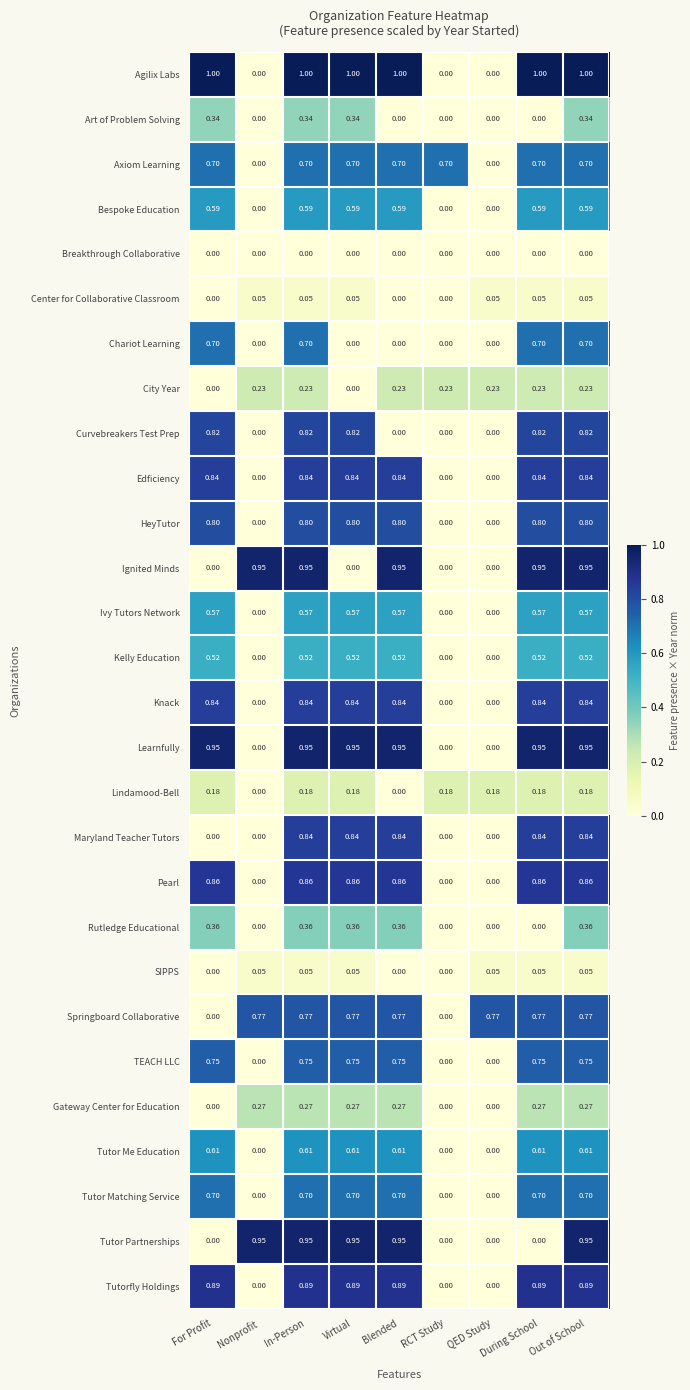

Between Blended and During School, which series saw the biggest shift?

Tutor Partnerships